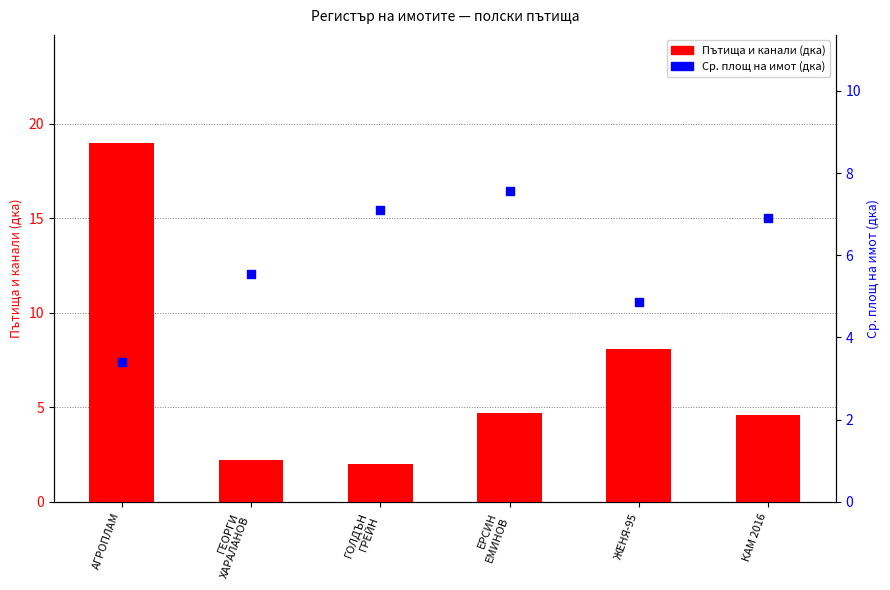

Is the value of Пътища и канали (дка) at АГРОПЛАМ greater than the value of Ср. площ на имот (дка) at КАМ 2016?

Yes